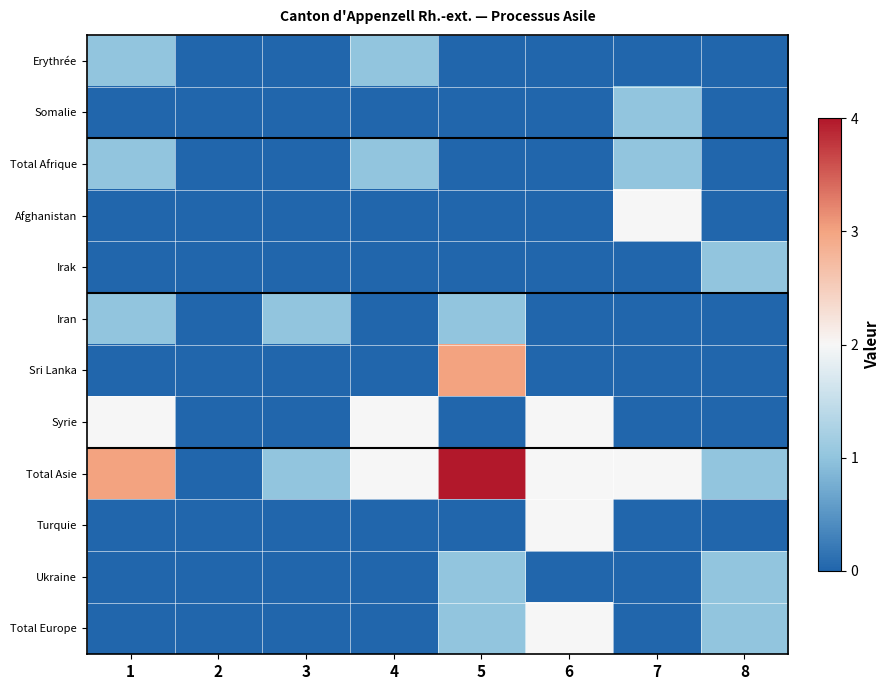

Reading left to right, what are all the values shown in this chart?

Erythrée: 1=1	2=0	3=0	4=1	5=0	6=0	7=0	8=0
Somalie: 1=0	2=0	3=0	4=0	5=0	6=0	7=1	8=0
Total Afrique: 1=1	2=0	3=0	4=1	5=0	6=0	7=1	8=0
Afghanistan: 1=0	2=0	3=0	4=0	5=0	6=0	7=2	8=0
Irak: 1=0	2=0	3=0	4=0	5=0	6=0	7=0	8=1
Iran: 1=1	2=0	3=1	4=0	5=1	6=0	7=0	8=0
Sri Lanka: 1=0	2=0	3=0	4=0	5=3	6=0	7=0	8=0
Syrie: 1=2	2=0	3=0	4=2	5=0	6=2	7=0	8=0
Total Asie: 1=3	2=0	3=1	4=2	5=4	6=2	7=2	8=1
Turquie: 1=0	2=0	3=0	4=0	5=0	6=2	7=0	8=0
Ukraine: 1=0	2=0	3=0	4=0	5=1	6=0	7=0	8=1
Total Europe: 1=0	2=0	3=0	4=0	5=1	6=2	7=0	8=1